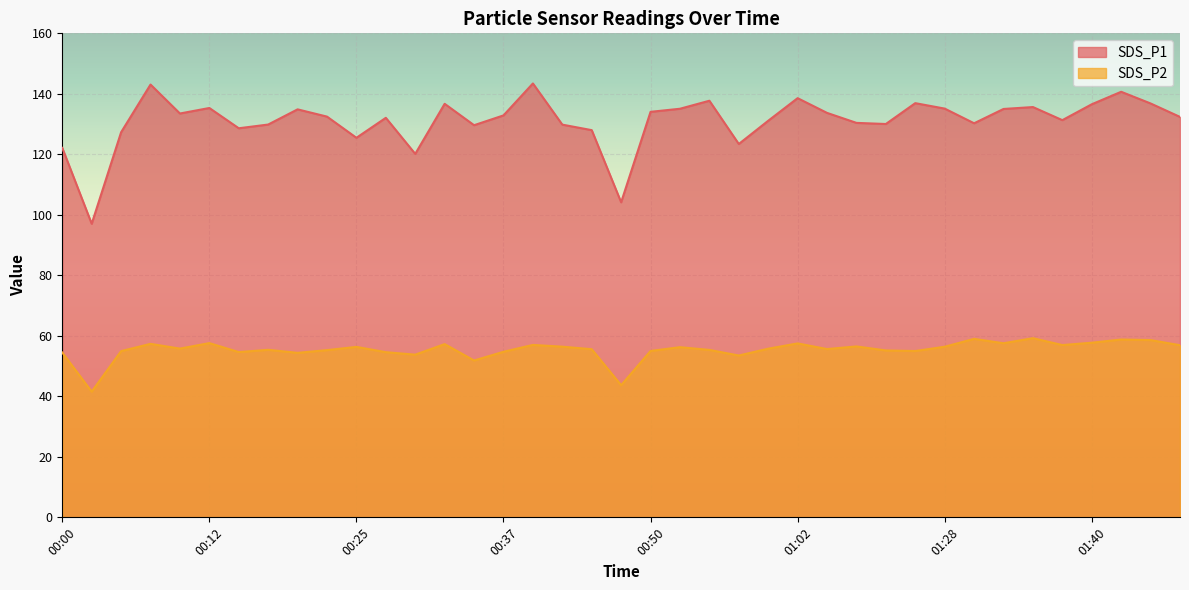

What is the sum of all SDS_P1 values?

5111.2